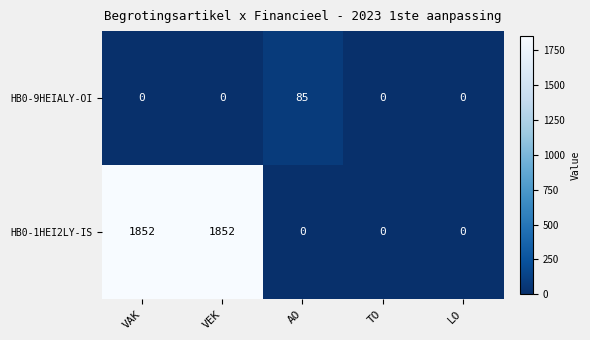

Rank the series by their maximum value, from lowest to highest.

HB0-9HEIALY-OI, HB0-1HEI2LY-IS